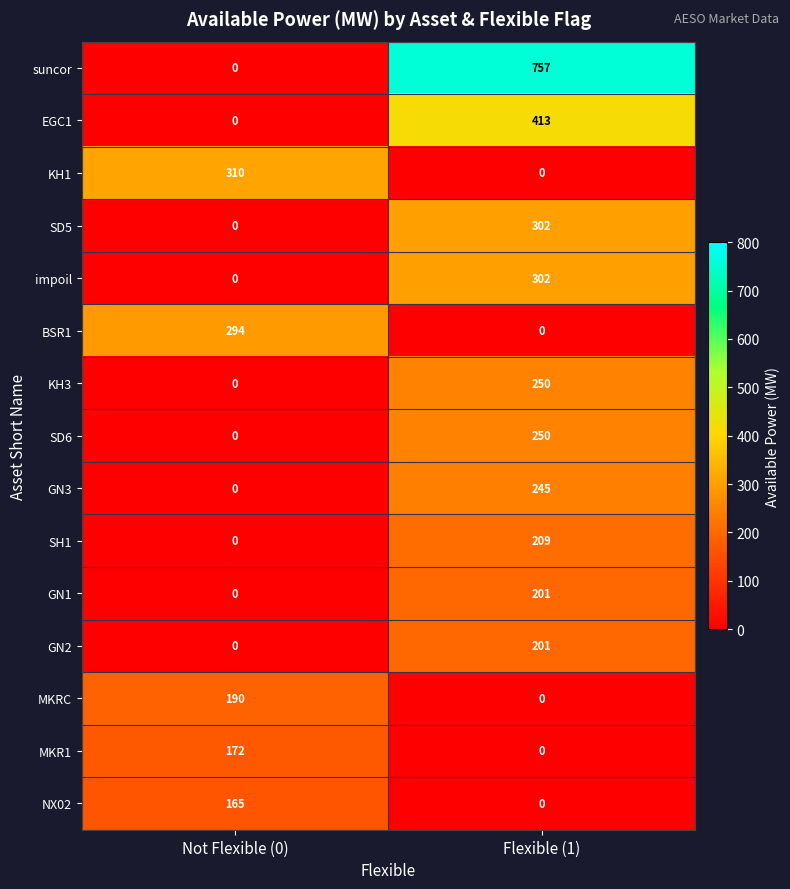

List the labels in order of EGC1 value, largest first.

Flexible (1), Not Flexible (0)